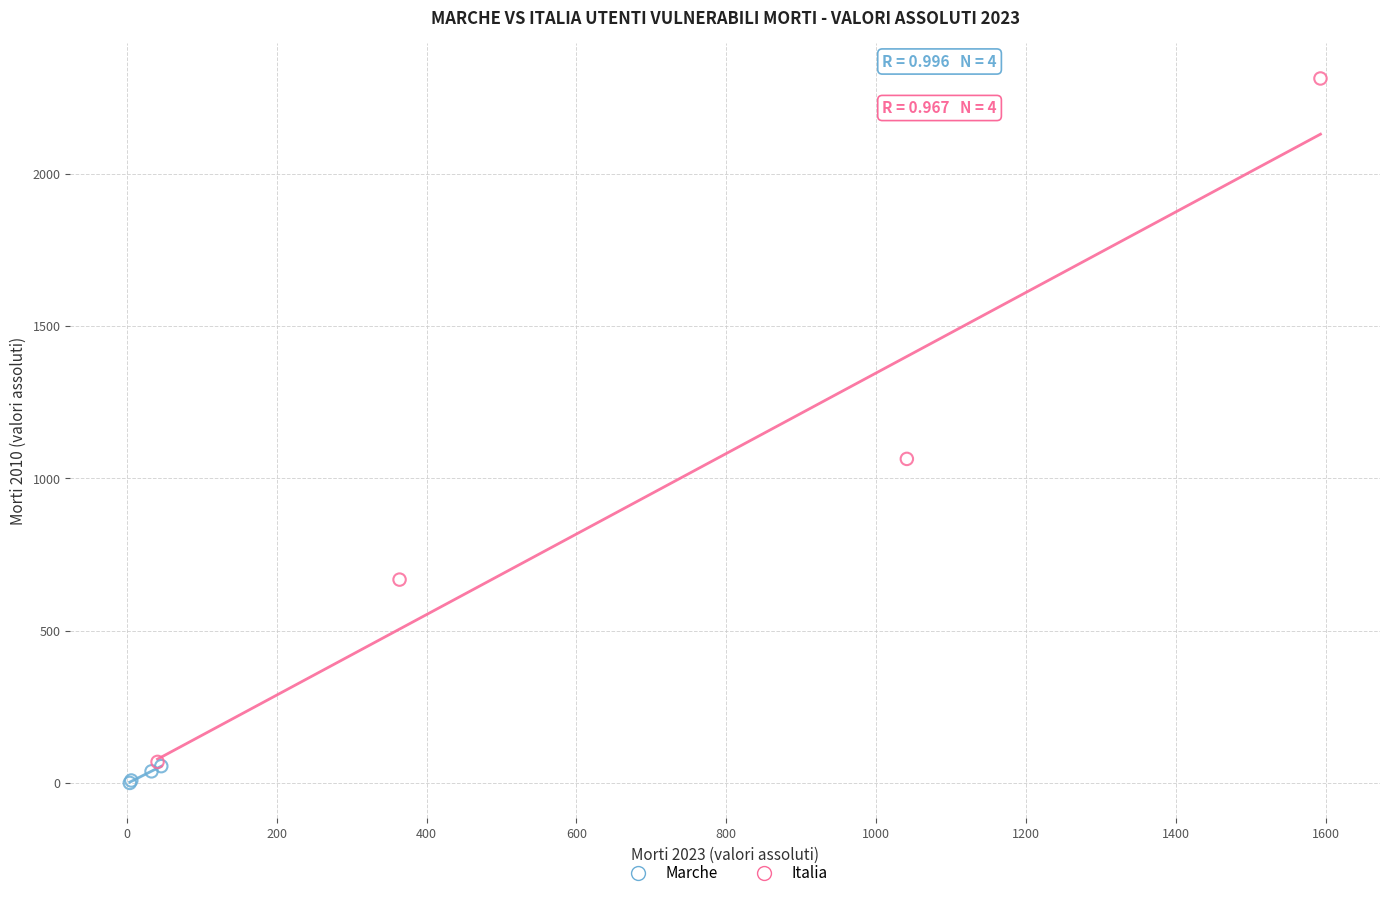

Which series contains the highest Y value?

Italia